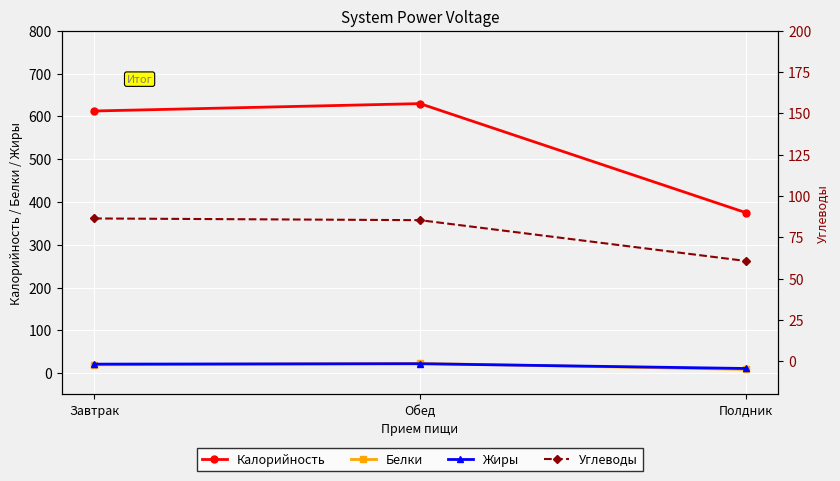

What is the total value across all series at Обед?

759.8